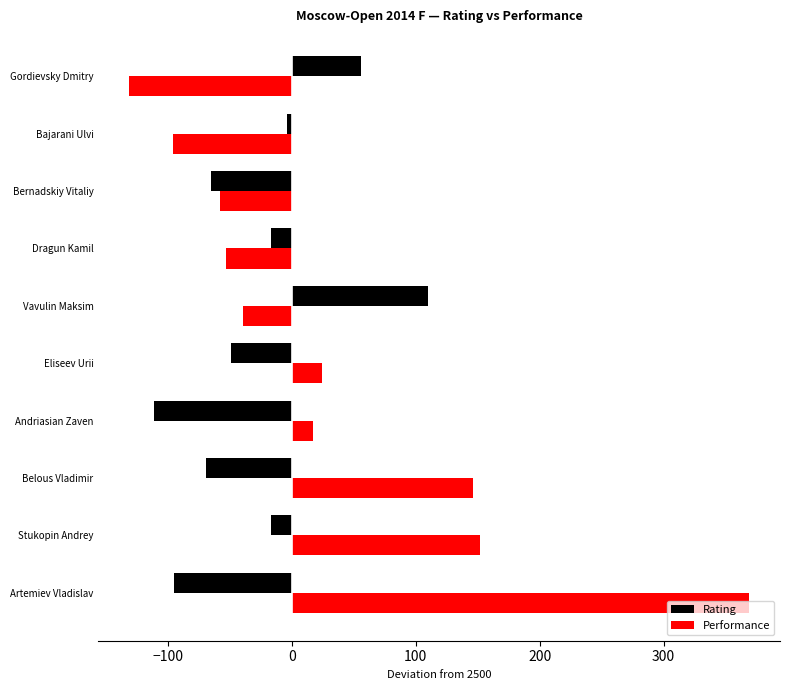

At which label does Performance reach its minimum?

Gordievsky Dmitry